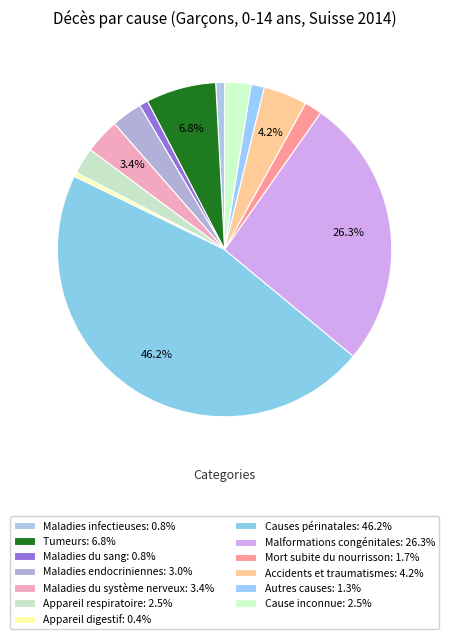

Rank the categories by value from highest to lowest.

Causes périnatales, Malformations congénitales, Tumeurs, Accidents et traumatismes, Maladies du système nerveux, Maladies endocriniennes, Appareil respiratoire, Cause inconnue, Mort subite du nourrisson, Autres causes, Maladies infectieuses, Maladies du sang, Appareil digestif